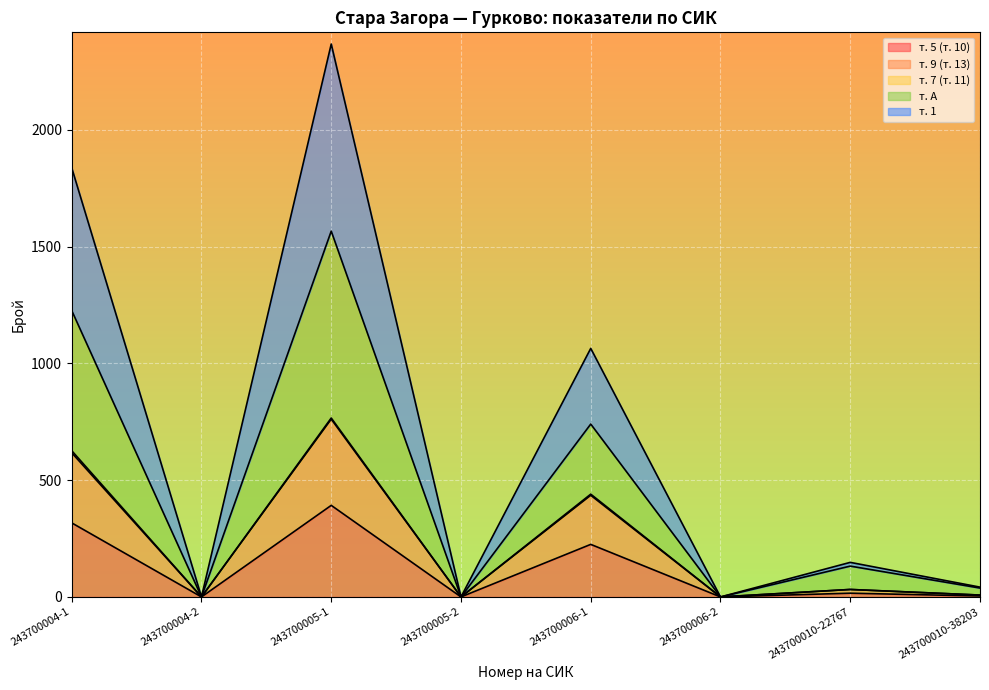

At which category is the sum across all series the highest?

243700005-1